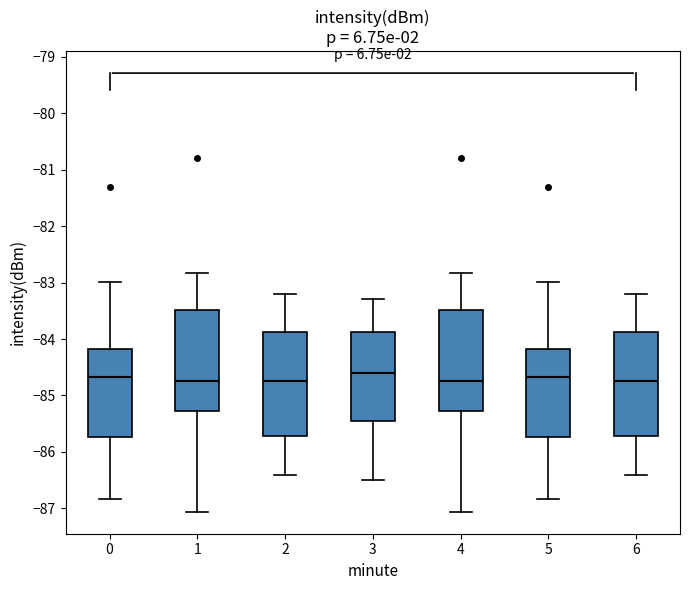

Where is the lower edge of the box at x = 5 on the y-axis? The values are not printed on the chart, so give them approximately, as read against the axis.

-85.7